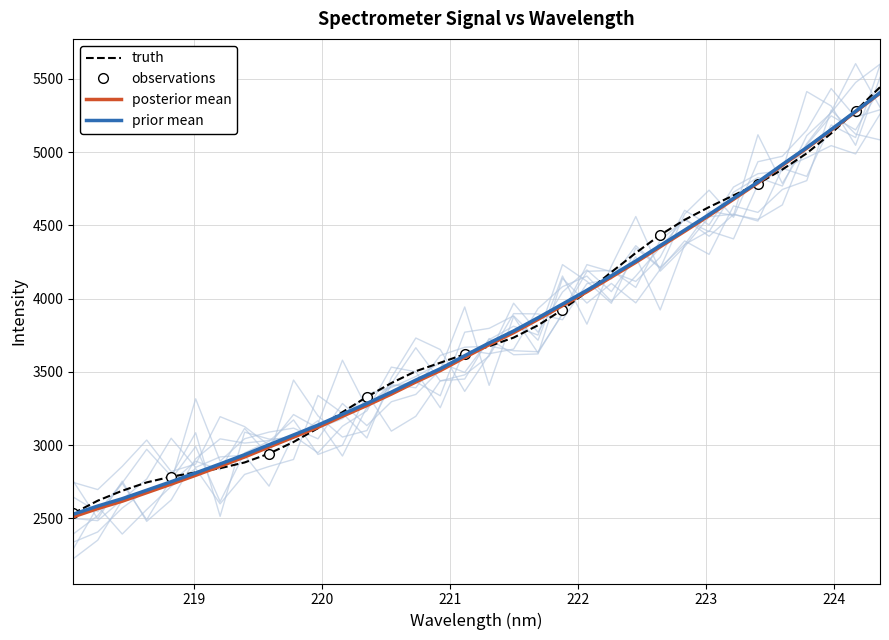

What is the minimum value for prior mean?

2527.5